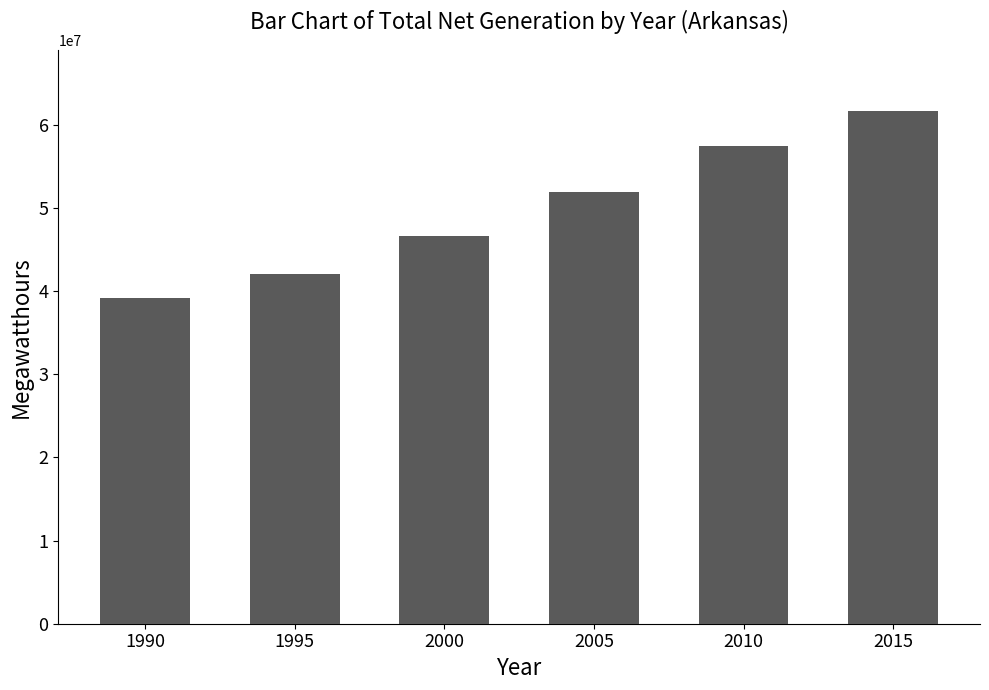

Does the chart contain any negative values?

No